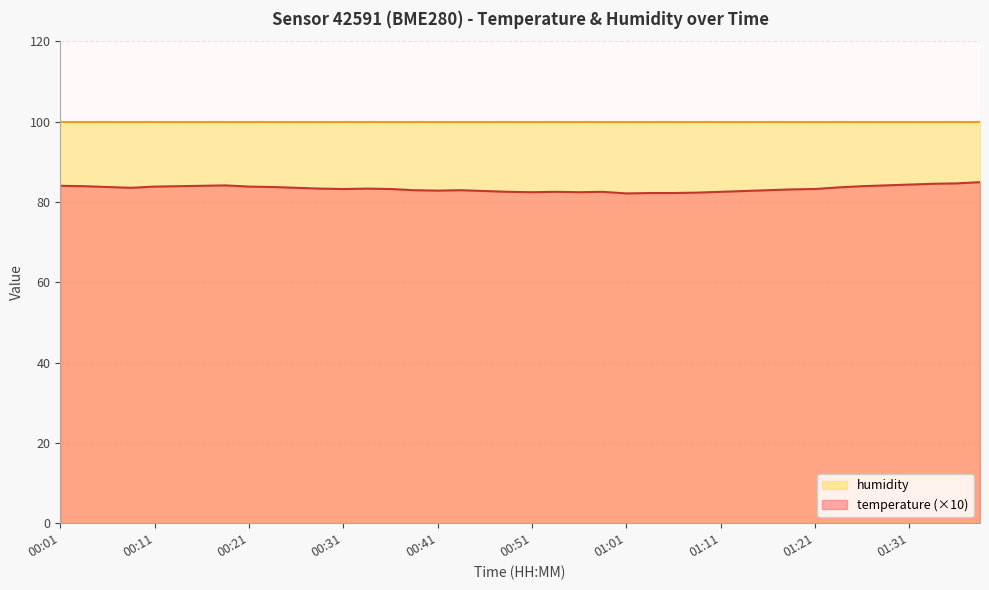

What is the greatest value displayed?

100.0